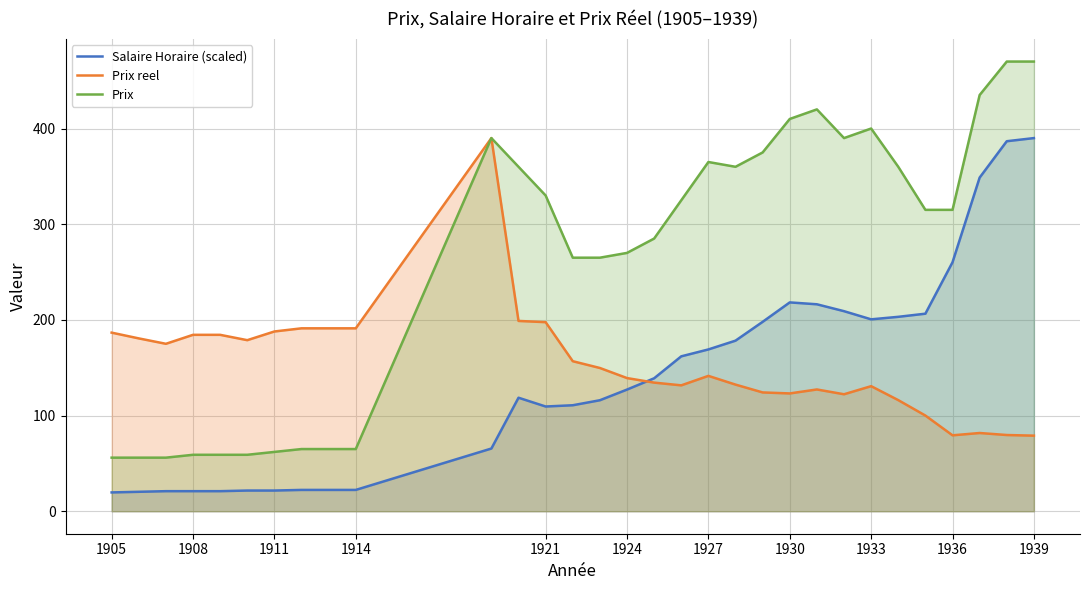

Reading right to left, what are all the values shown in this chart?

Salaire Horaire (scaled): 390.0	386.7	348.7	260.2	206.5	203.2	200.6	209.1	216.3	218.3	197.9	178.3	169.1	161.9	139.0	127.2	116.0	110.8	109.5	118.6	65.5	22.3	22.3	22.3	21.6	21.6	21.0	21.0	21.0	20.3	19.7
Prix reel: 79.0	79.7	81.8	79.3	100.0	116.1	130.7	122.3	127.3	123.1	124.2	132.4	141.5	131.6	134.4	139.2	149.7	156.8	197.6	198.9	390.0	191.2	191.2	191.2	187.9	178.8	184.4	184.4	175.0	180.6	186.7
Prix: 470.0	470.0	435.0	315.0	315.0	360.0	400.0	390.0	420.0	410.0	375.0	360.0	365.0	325.0	285.0	270.0	265.0	265.0	330.0	360.0	390.0	65.0	65.0	65.0	62.0	59.0	59.0	59.0	56.0	56.0	56.0